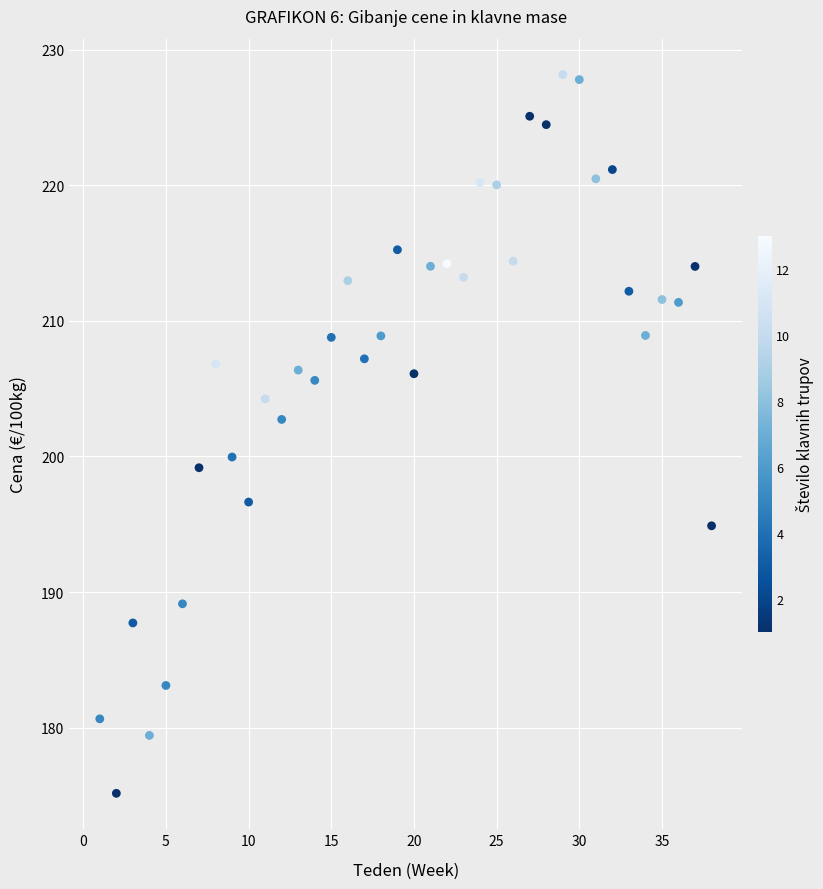

What Y value in the scatter plot is closest to 201?

200.0